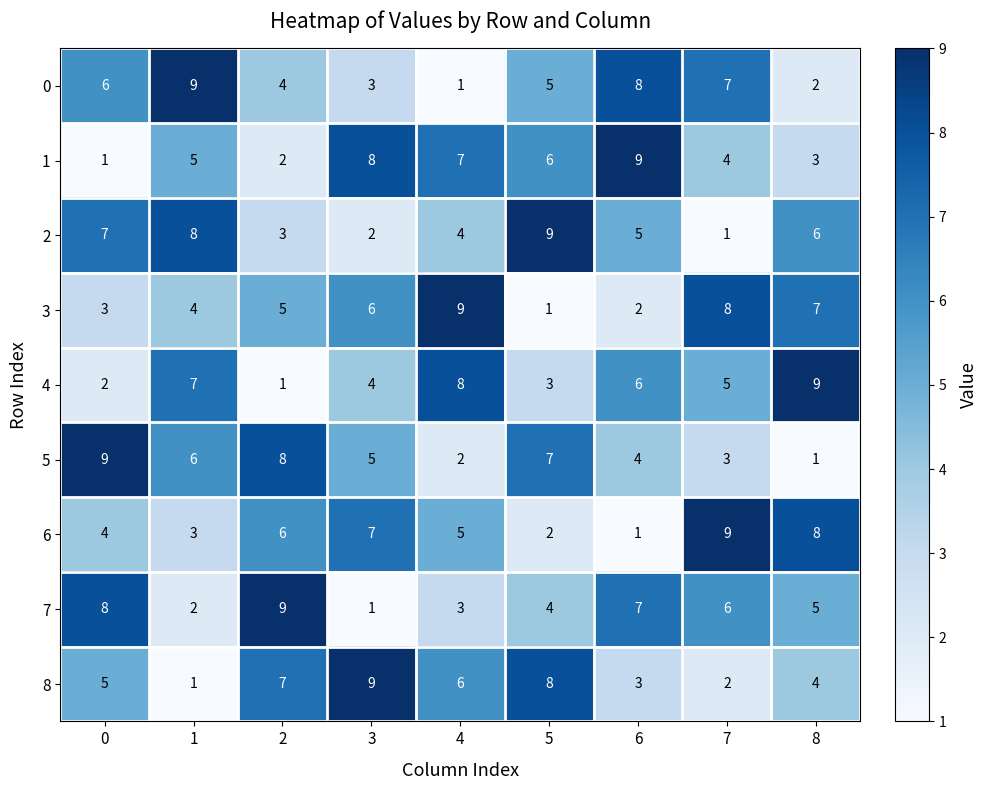

Rank the series at 0 from lowest to highest value.

1, 4, 3, 6, 8, 0, 2, 7, 5